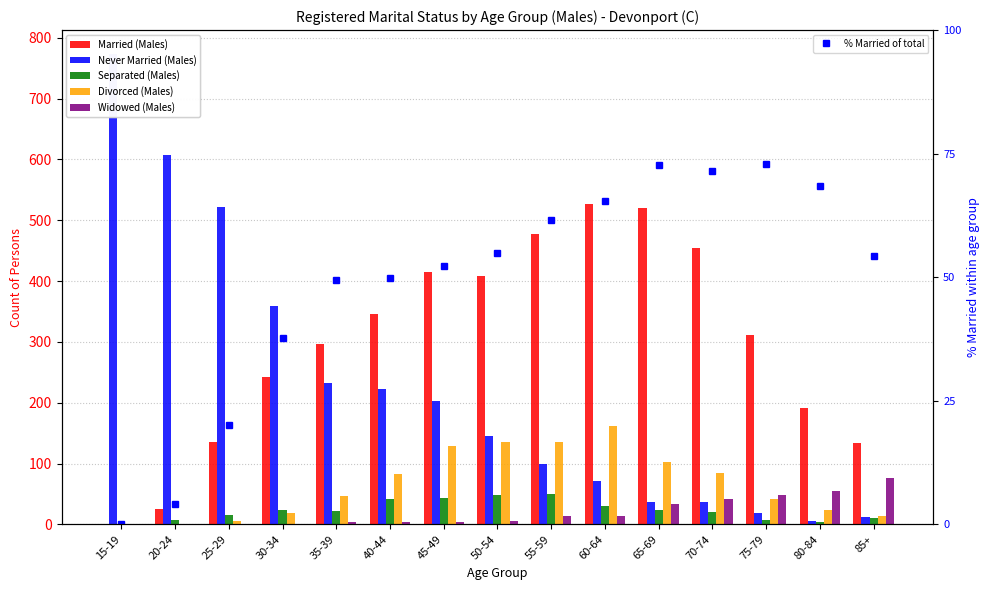

Between 55-59 and 85+, which is larger?

55-59